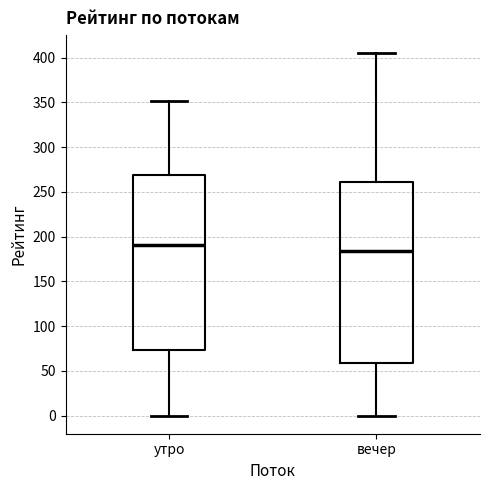

Reading left to right, transcribe this box plot: for each box, give where its median line is, the range the box spans, and where its two whiskers end, as read against the y-axis. The values are not printed on the chart, so give them approximately, as read against the axis.

утро: median 190, box 75 to 270, whiskers 0 to 350
вечер: median 185, box 60 to 260, whiskers 0 to 405